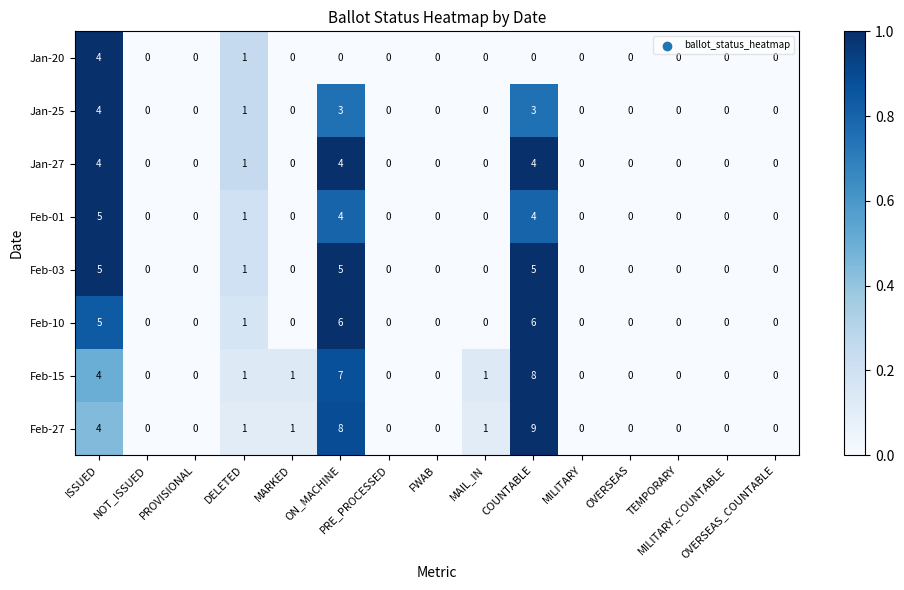

What is the maximum value shown in the chart?

9